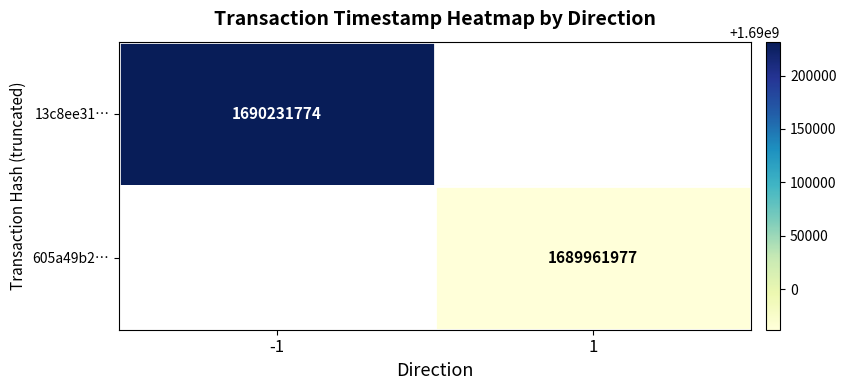

What is the smallest value displayed?

1689961977.0